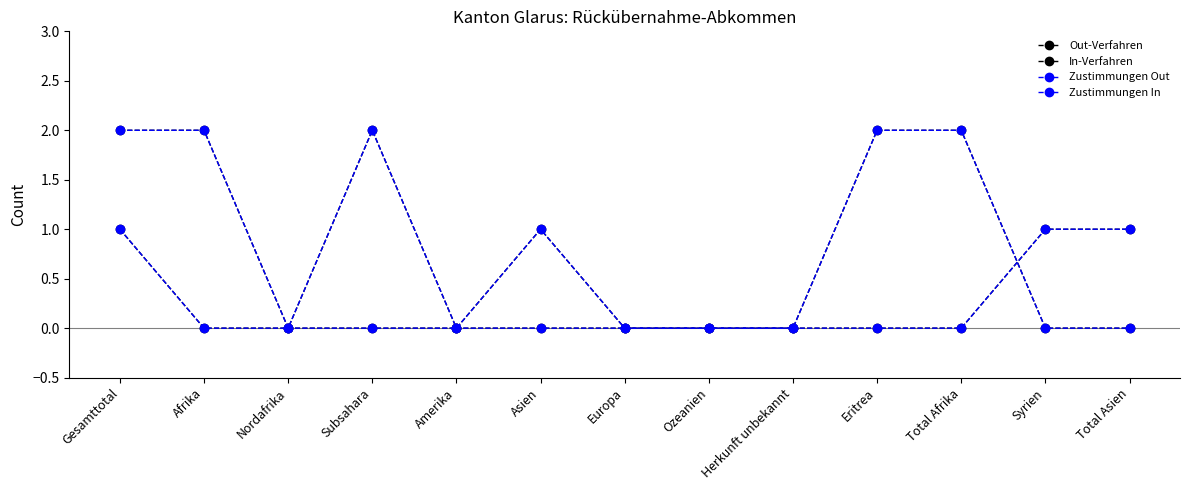

The value of Zustimmungen Out at Total Afrika is 1. True or false?

False